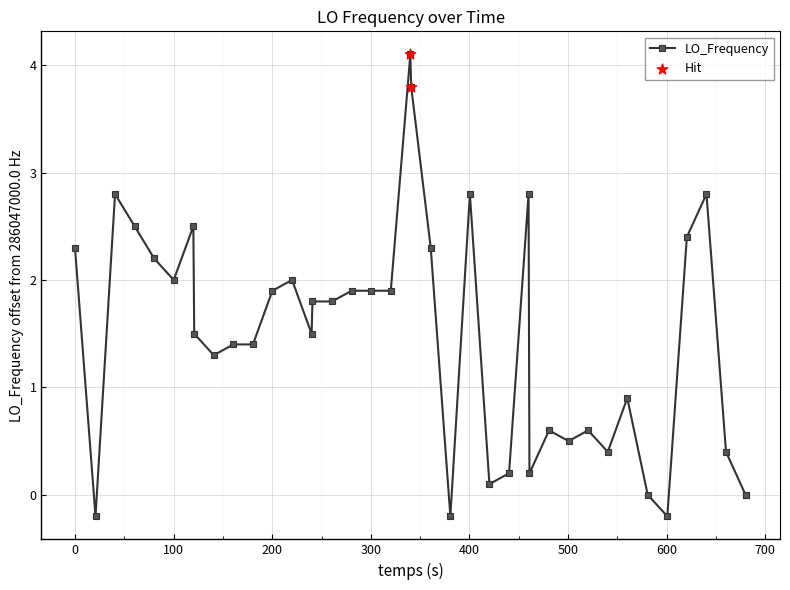

True or false: there are more than 1 points higher than both neighbors.

True